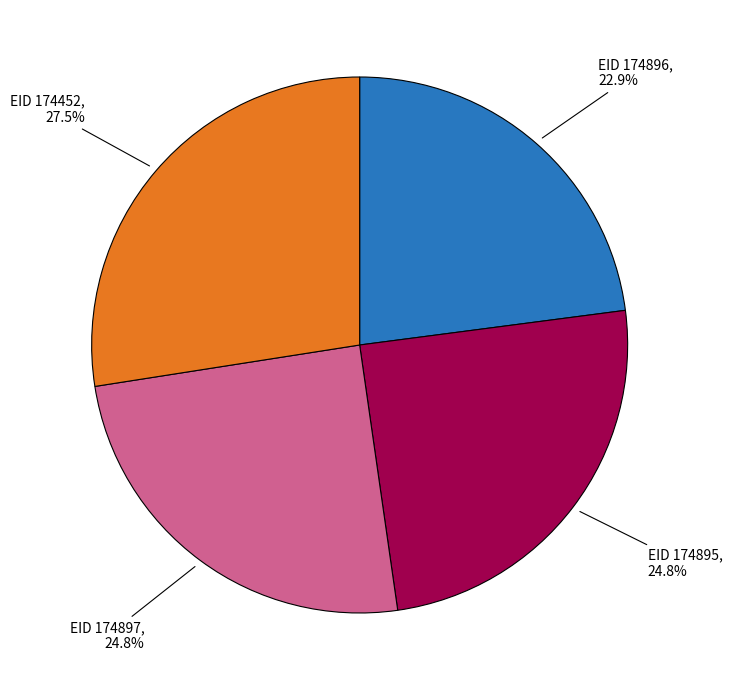

Is there a majority slice in this chart?

No